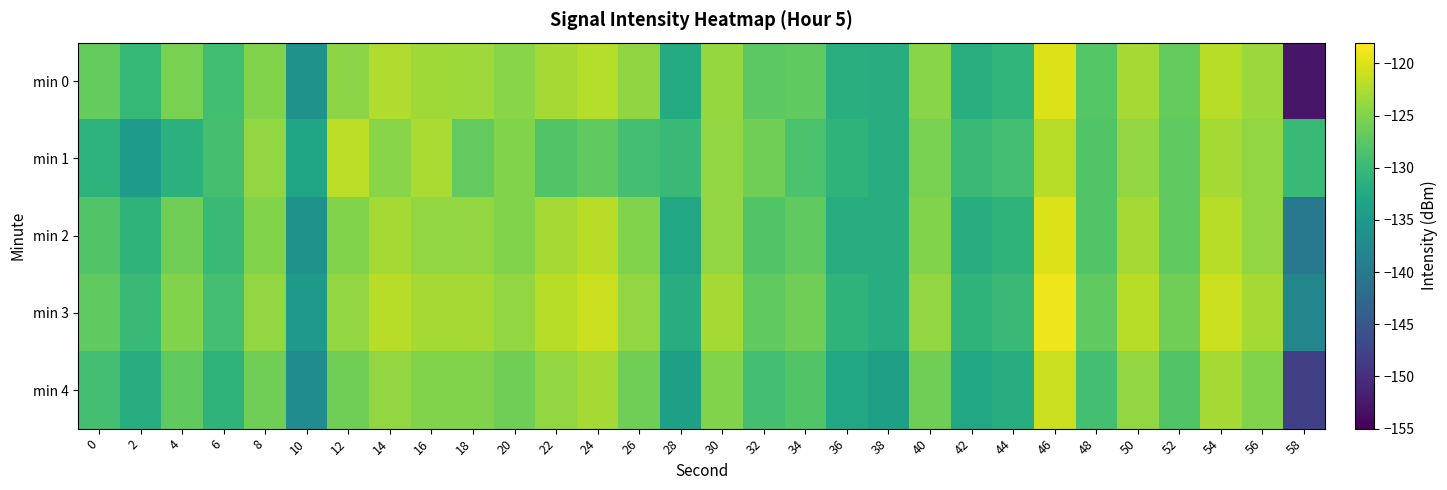

What is the difference between the highest and lowest values at 18?

3.9